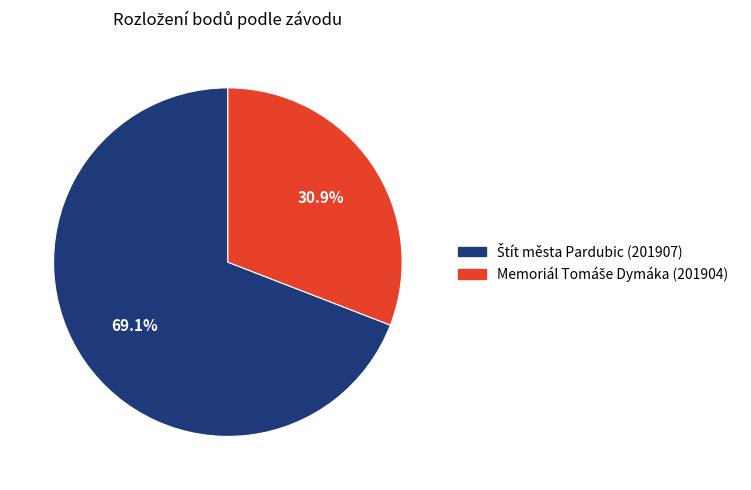

How many slices are in this pie chart?

2